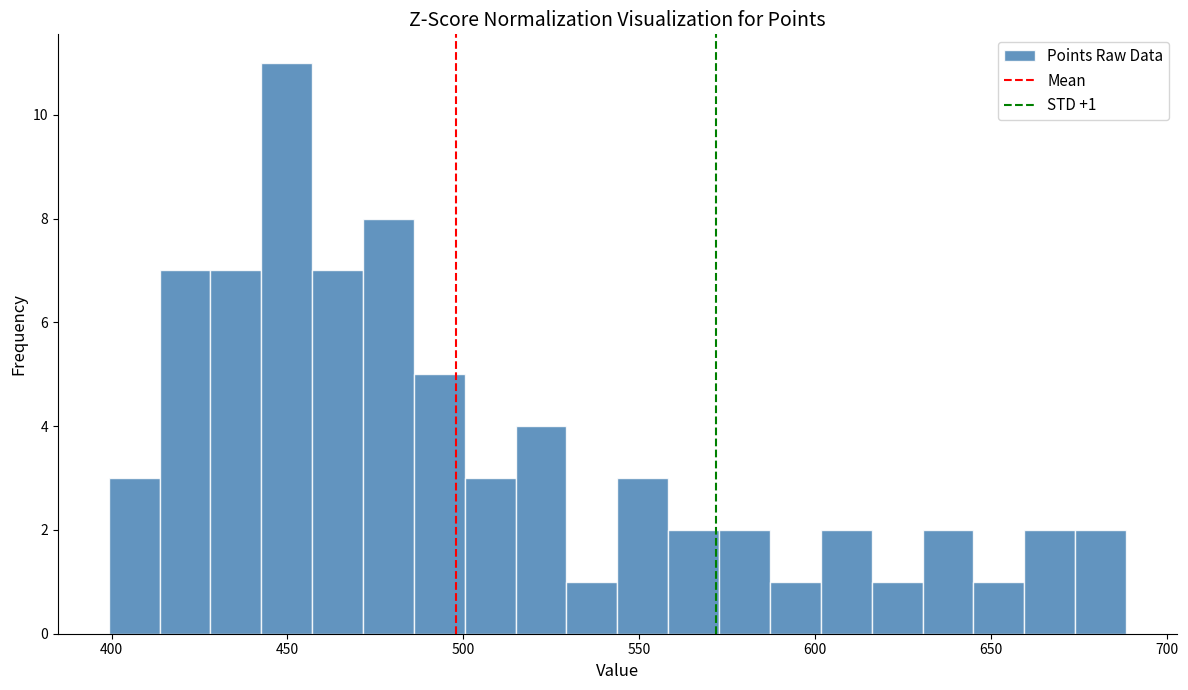

Read against the x-axis, roughly where is the centre of the tallest bar?

450